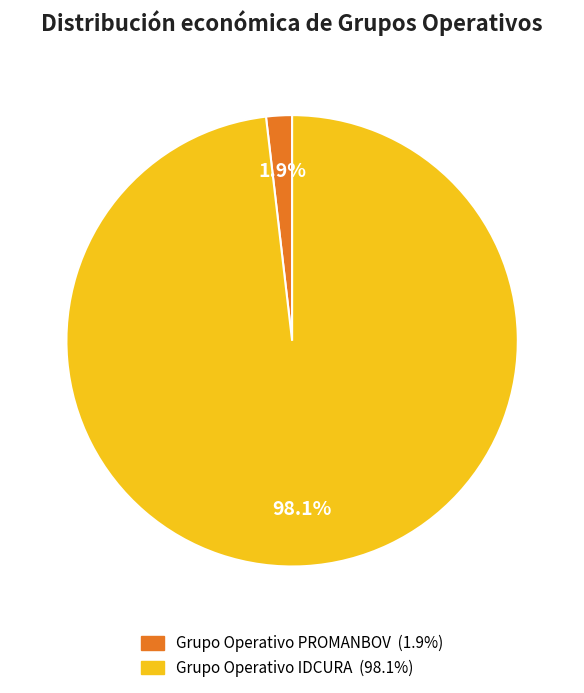

Rank the categories by value from lowest to highest.

Grupo Operativo PROMANBOV, Grupo Operativo IDCURA